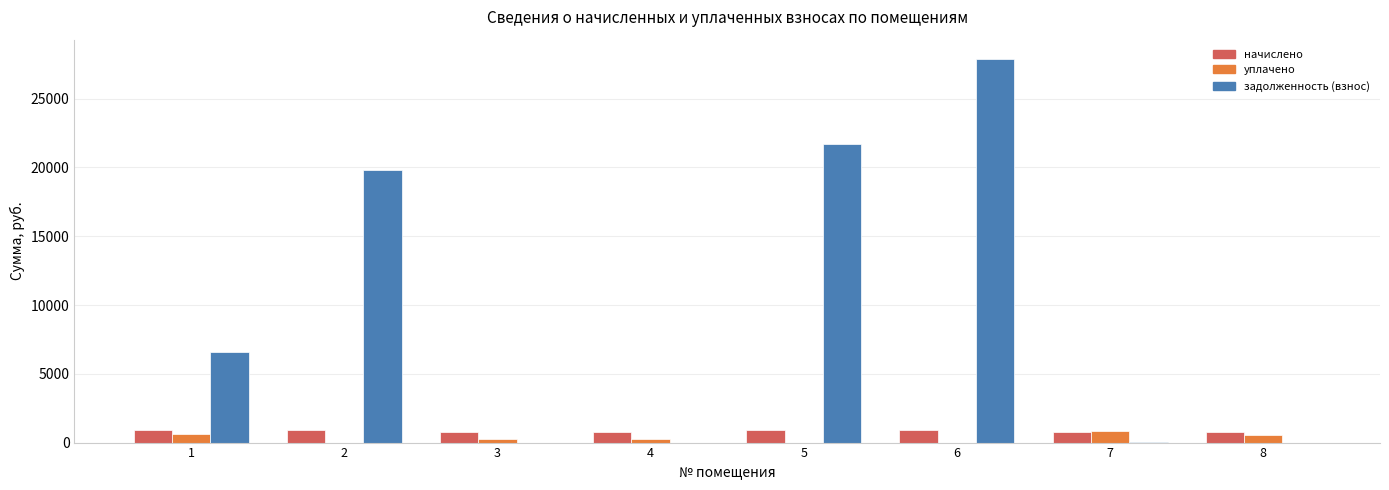

Which series changed the most between 1 and 8?

задолженность (взнос)